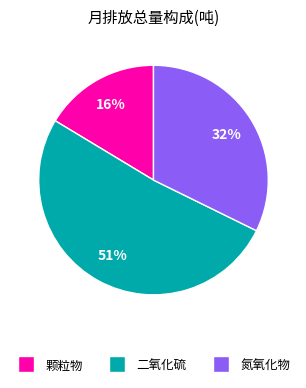

Is there any slice that represents more than half of the pie?

Yes